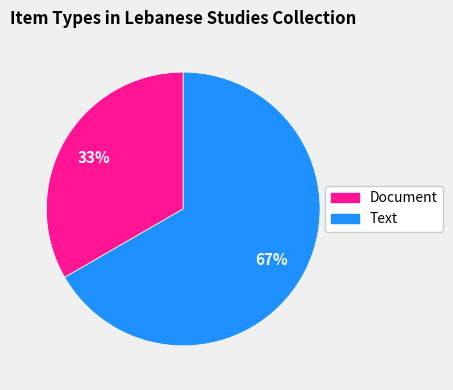

How many slices are in this pie chart?

2